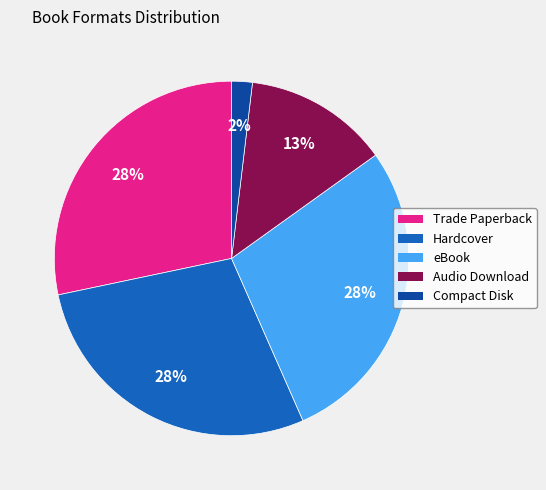

Combined, do Compact Disk and Hardcover account for over 50%?

No